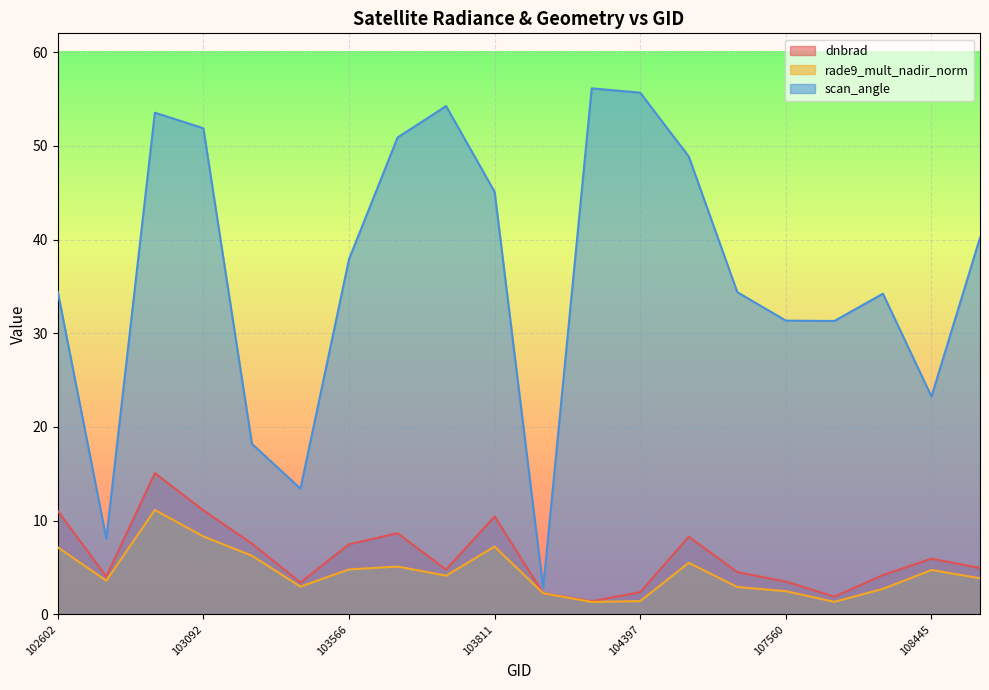

What is the value of the dnbrad point at the 4th from the left?

11.1